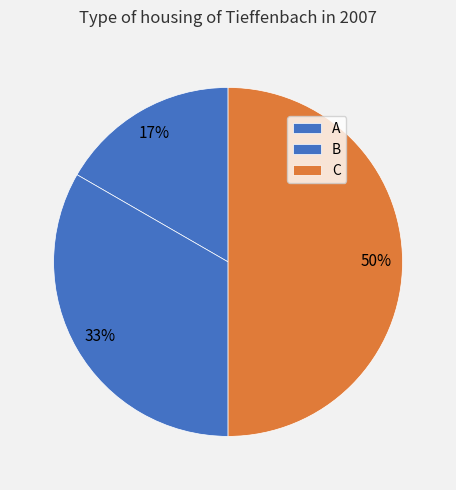

How many slices are in this pie chart?

3